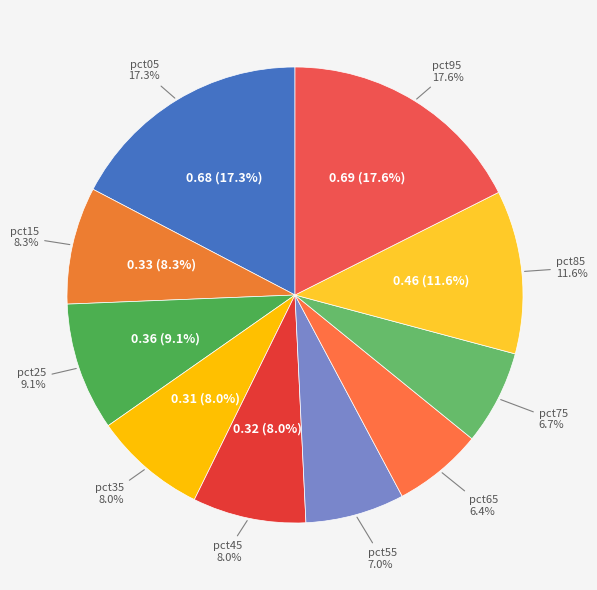

How many segments does this pie chart have?

10